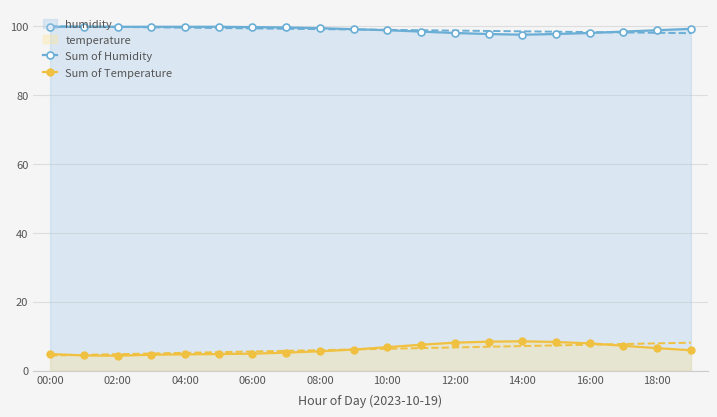

How many lines are shown in the chart?

2